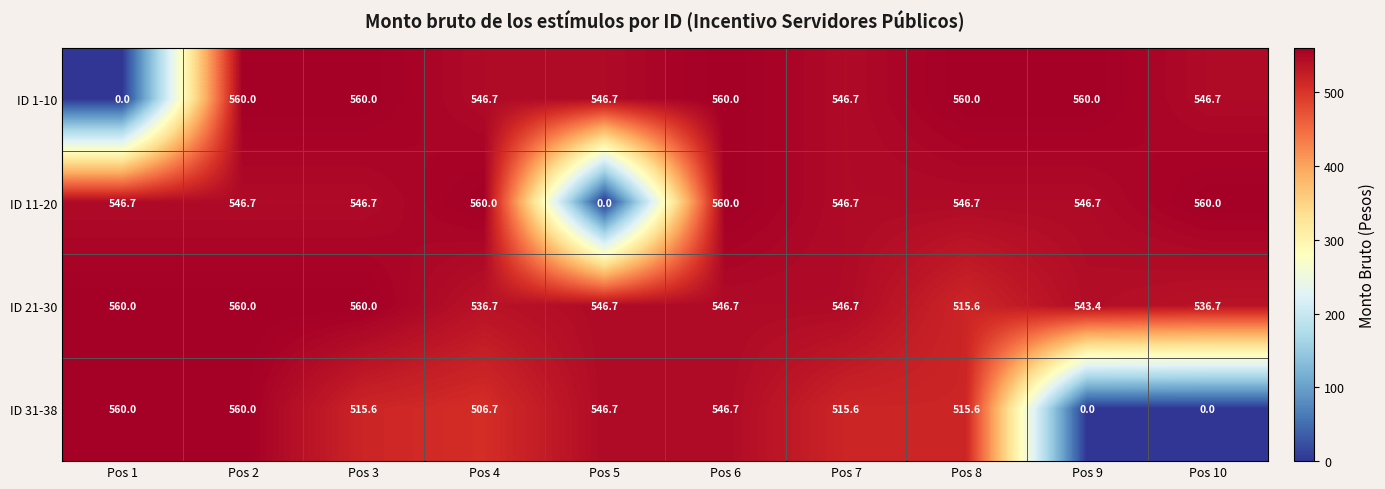

What is the difference between the ID 31-38 values at Pos 6 and Pos 10?

546.7